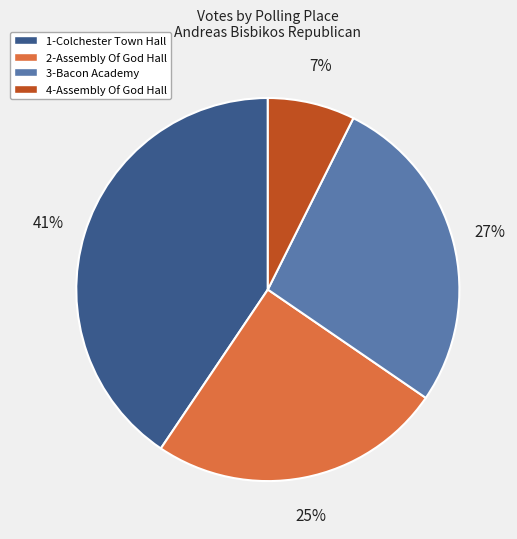

Which has a higher value, 1-Colchester Town Hall or 4-Assembly Of God Hall?

1-Colchester Town Hall